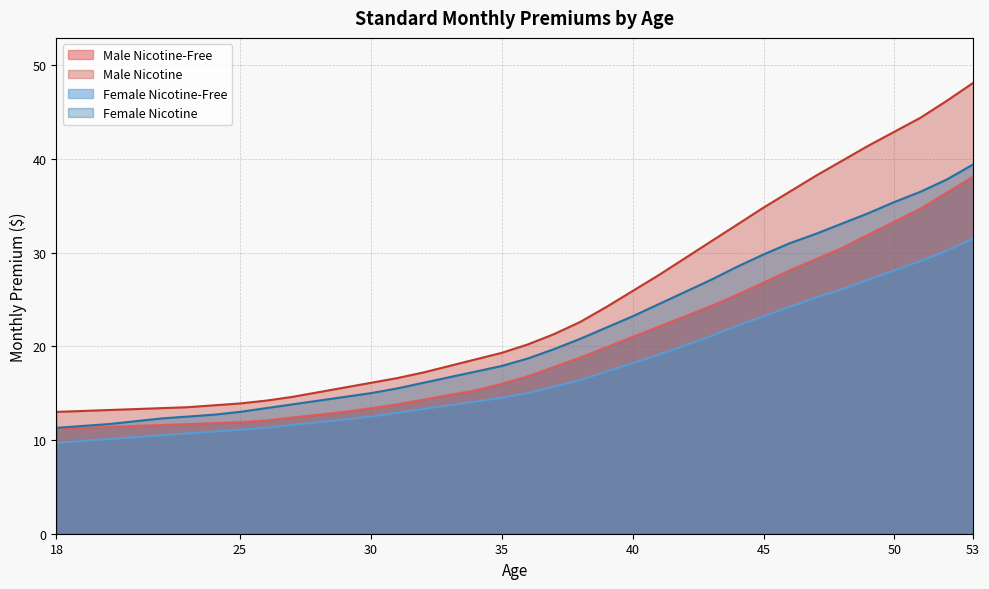

How many distinct data groups are displayed?

4